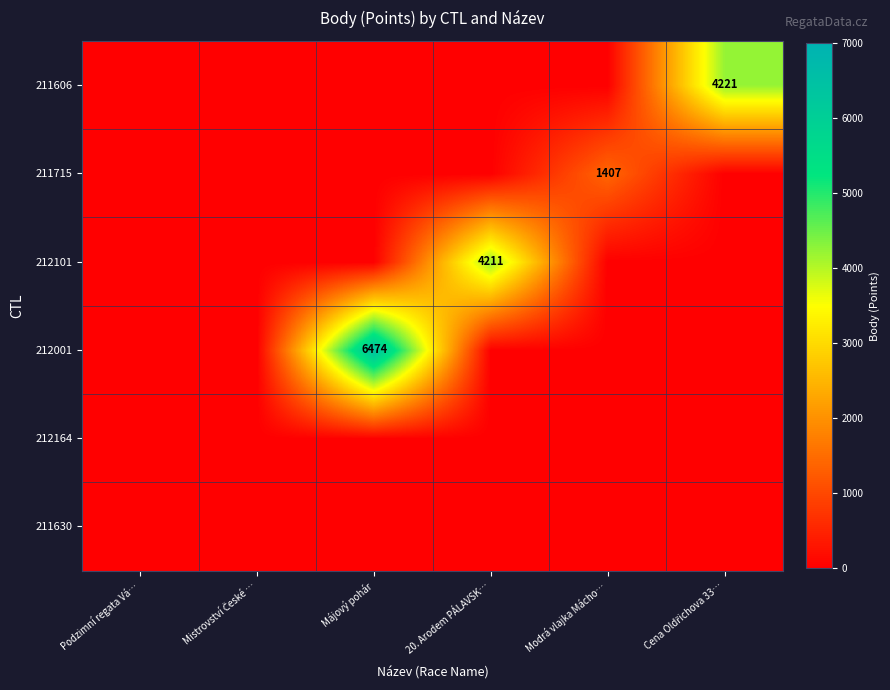

Between Cena Oldřichova 33… and Mistrovství České …, which is larger?

Cena Oldřichova 33…